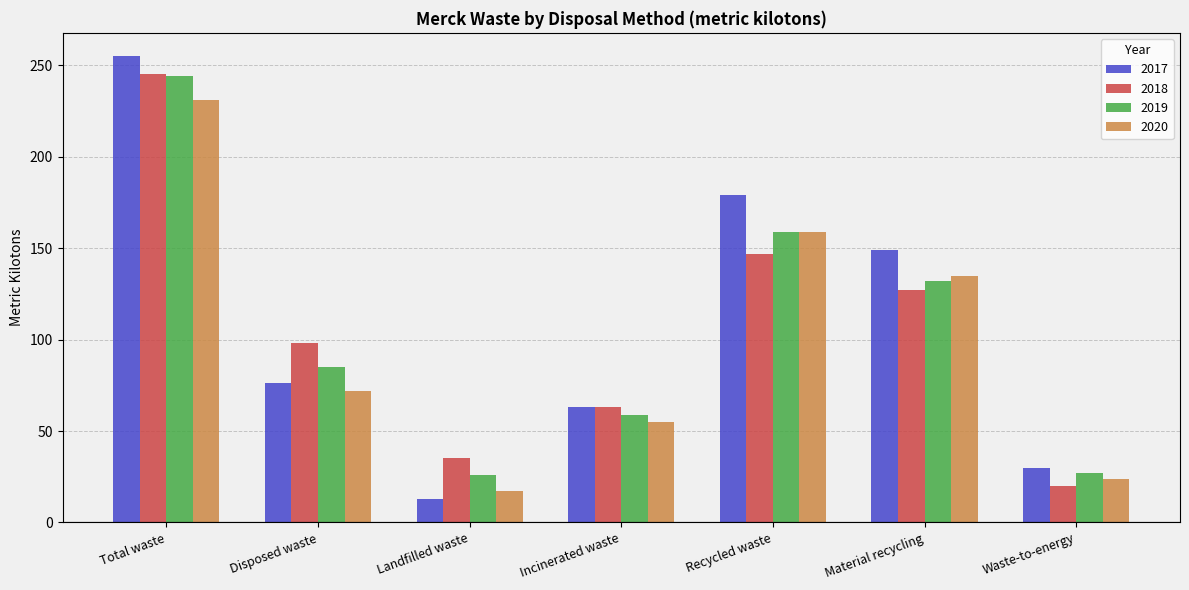

What is the label of the 2nd bar from the right?

Material recycling